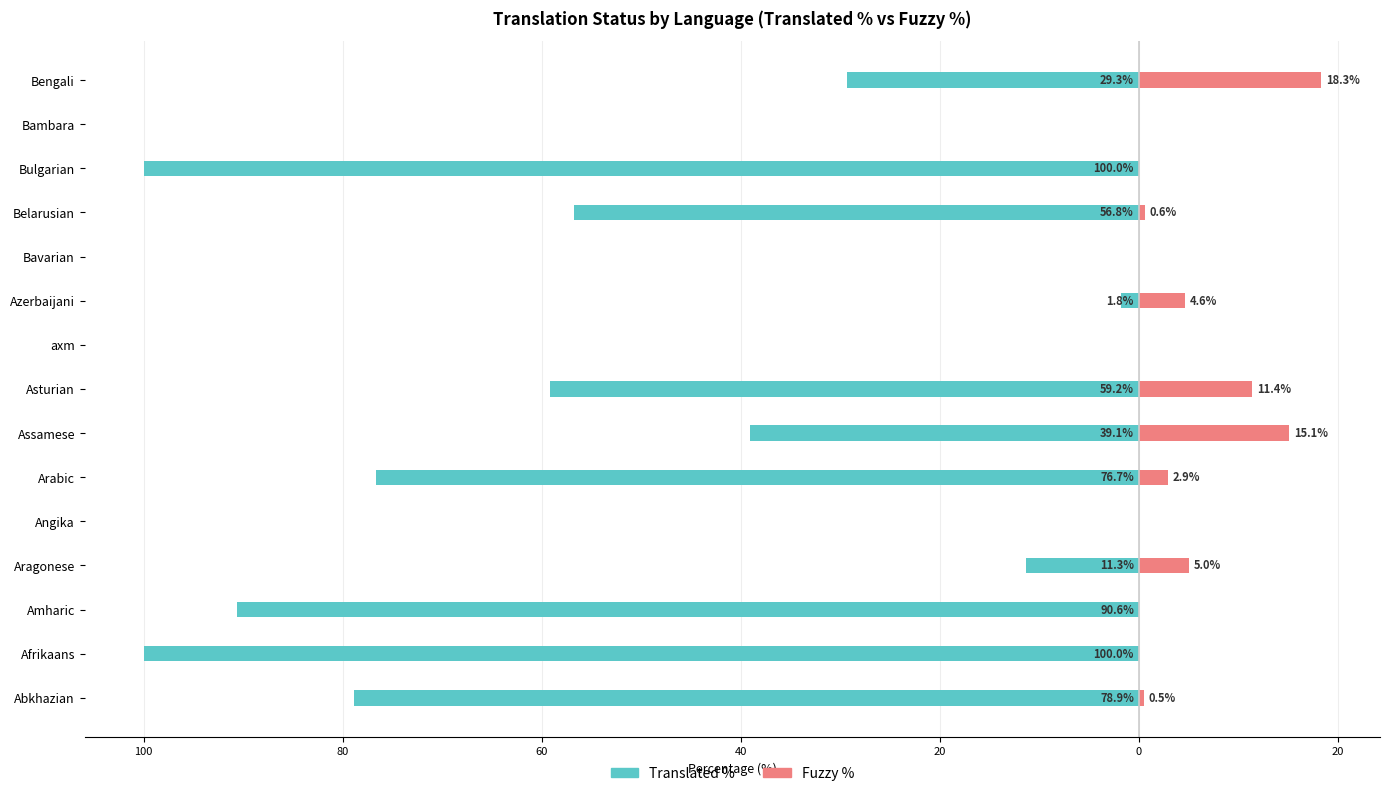

What is the average value of the Translated % series?

-42.9